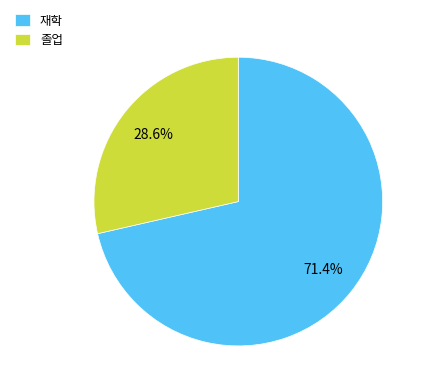

To the nearest percent, what portion does 졸업 represent?

29%